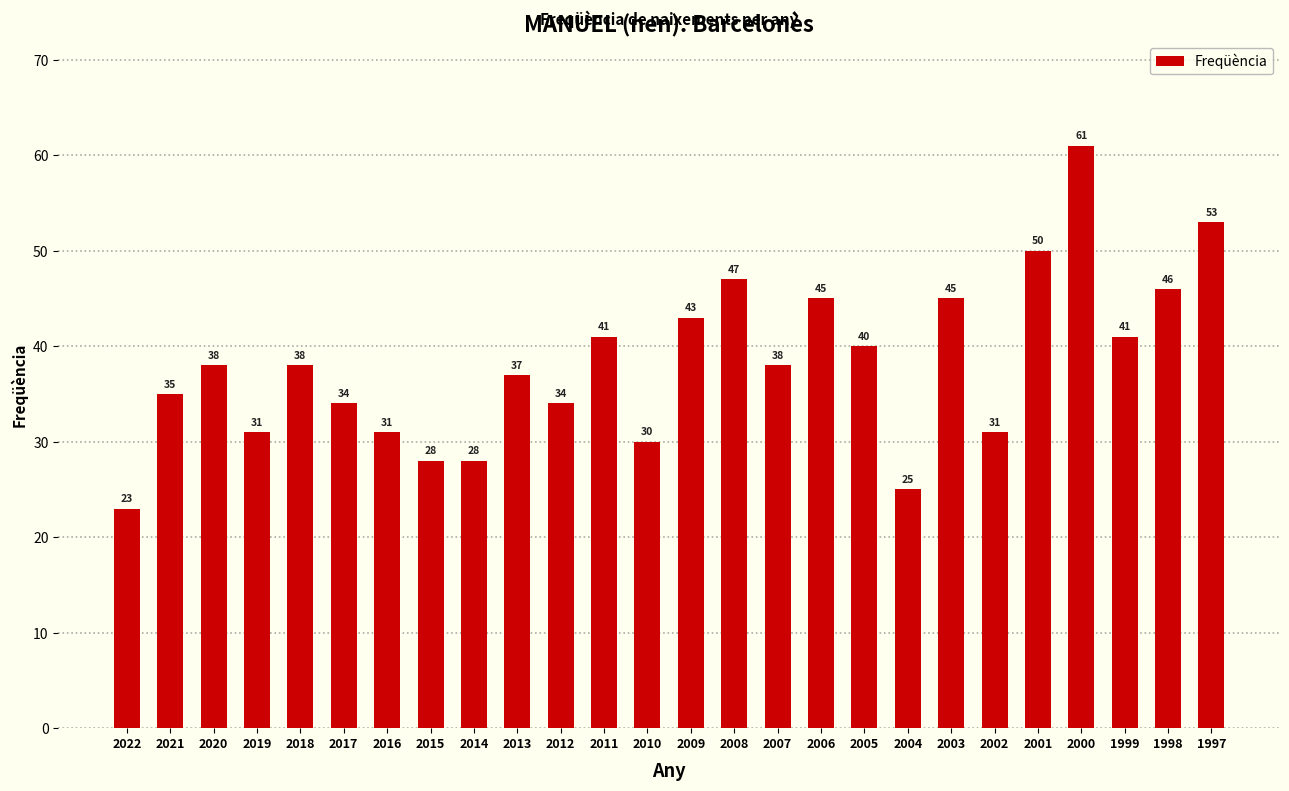

The chart shows a value of 65 at 2013. True or false?

False